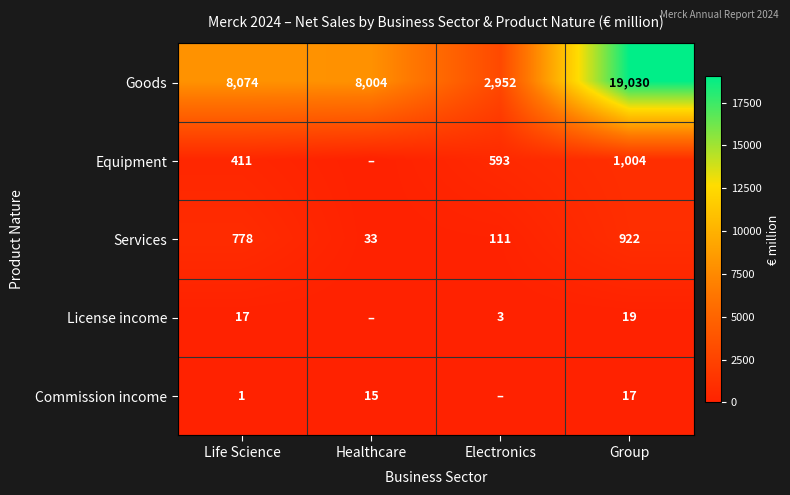

True or false: Equipment has a value of 593 at Electronics.

True